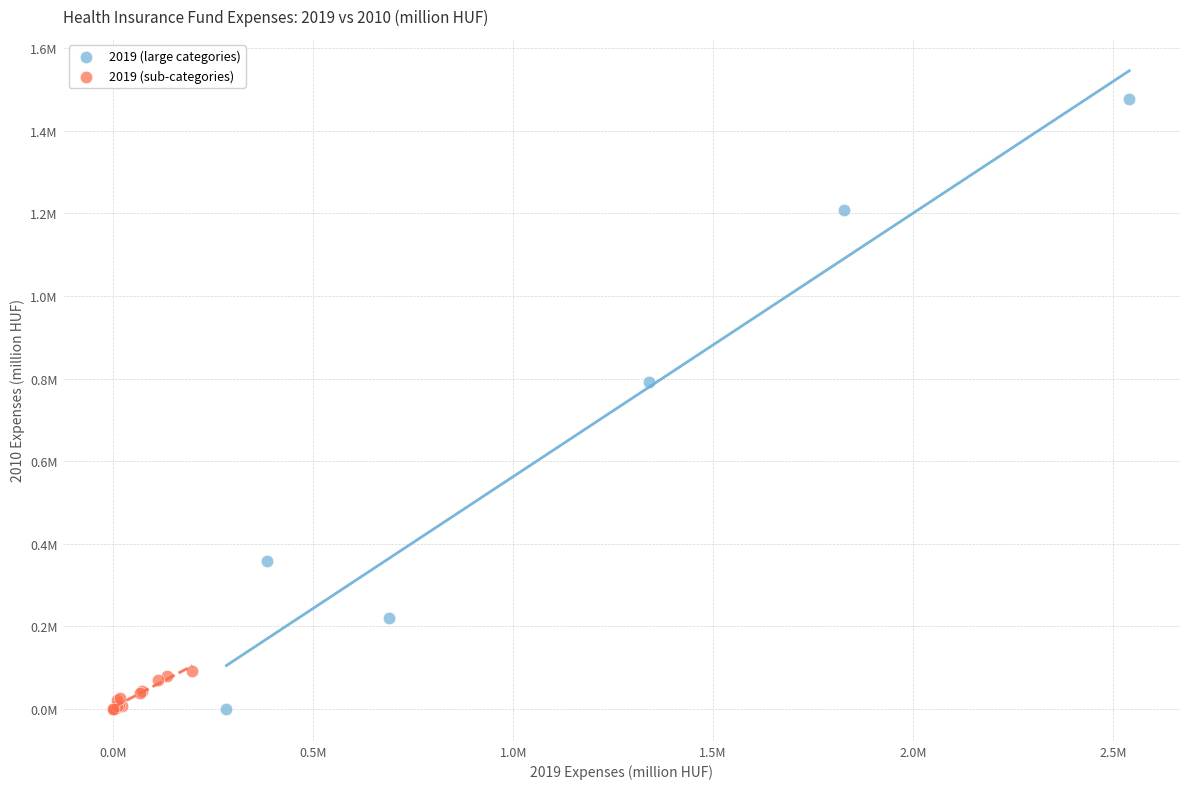

What are all the series names shown in the legend?

2019 (large categories), 2019 (sub-categories)